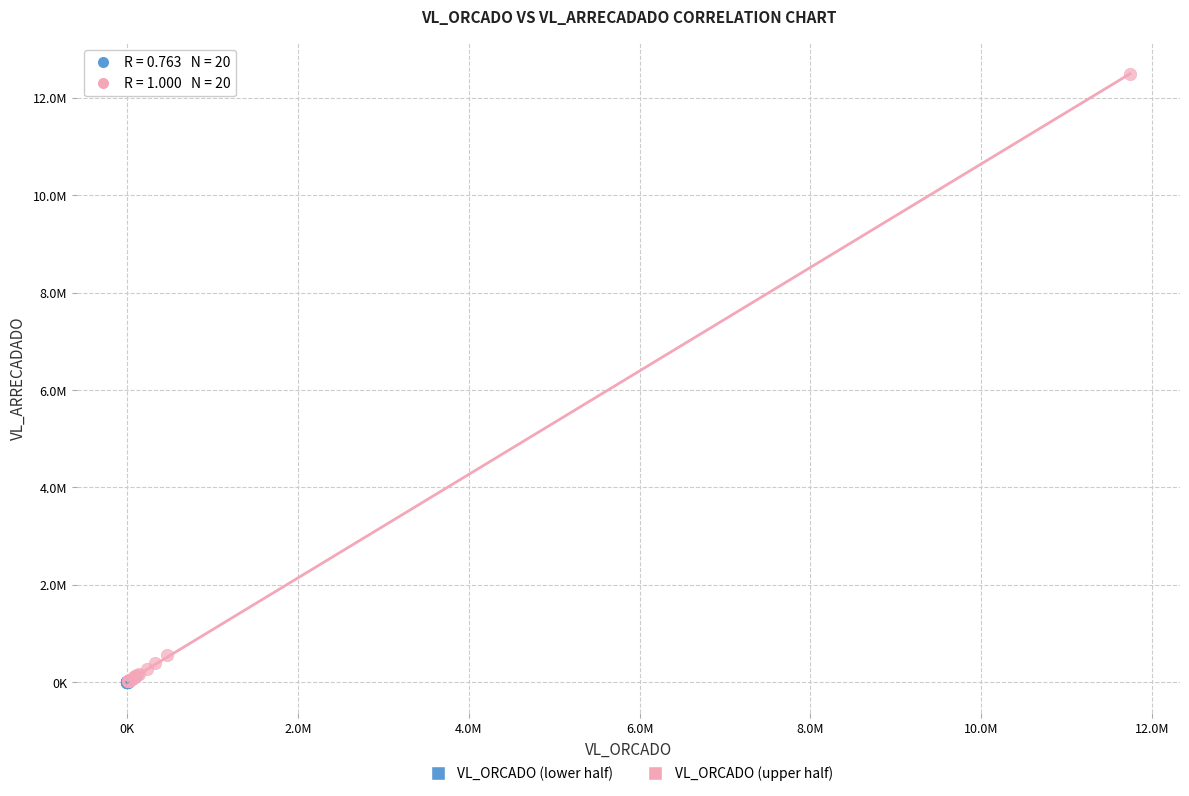

Which series has the widest spread of Y values?

VL_ORCADO (upper half)